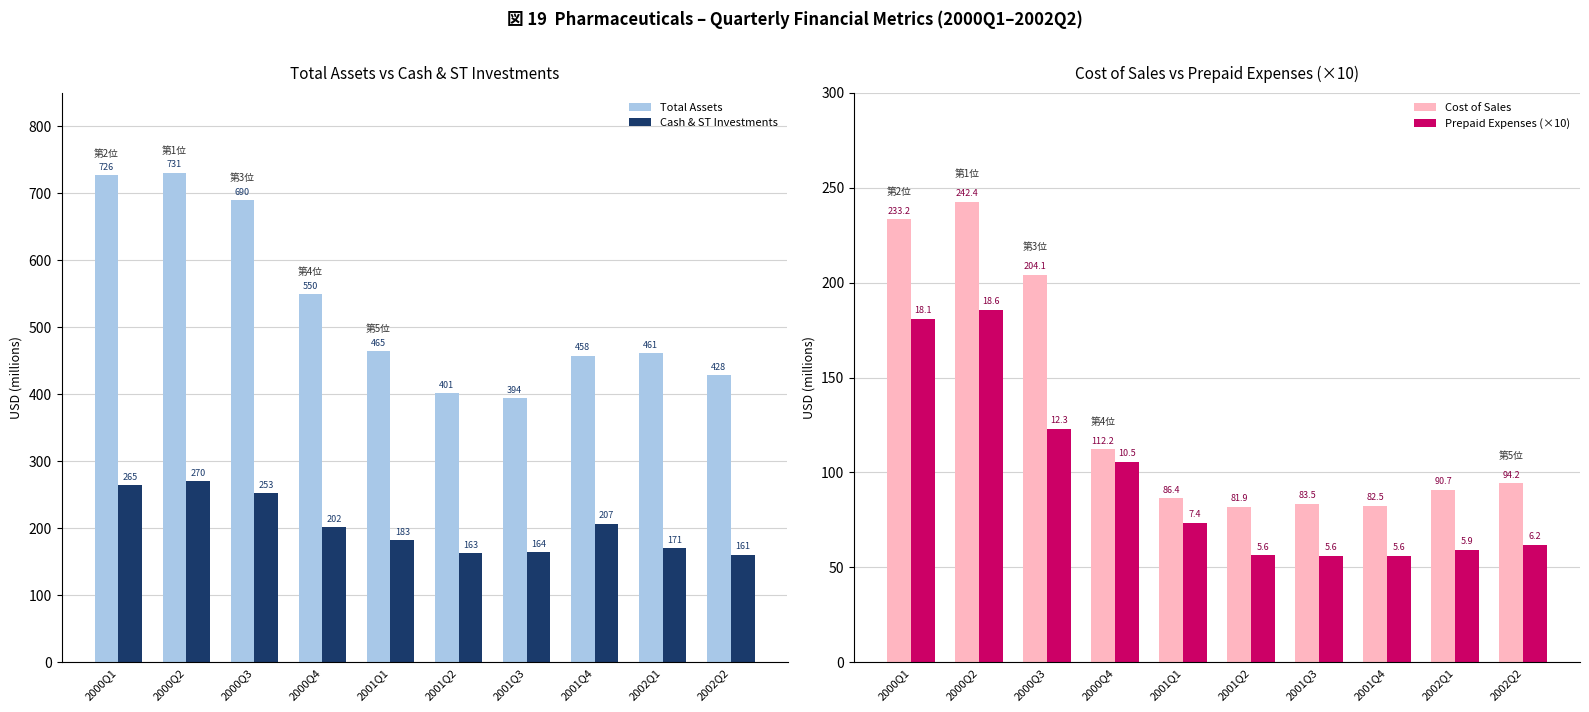

How many data points in Prepaid Expenses (×10) are less than 73?

5